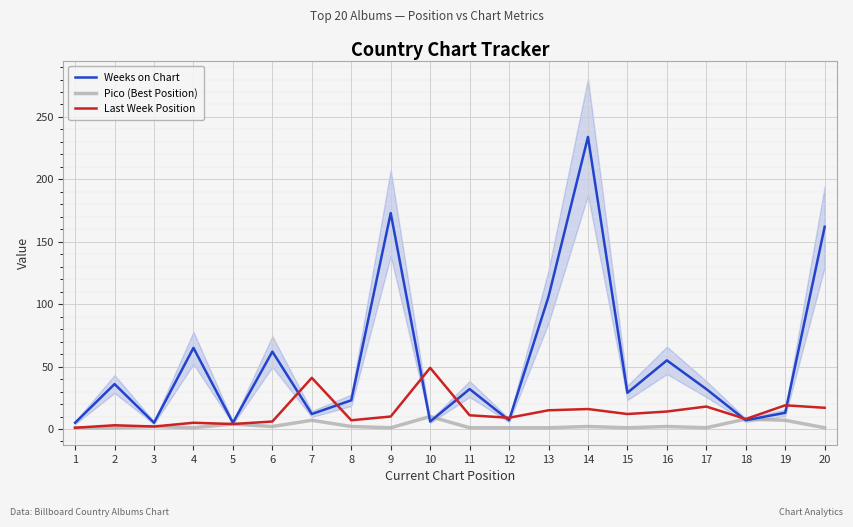

Reading left to right, what are all the values shown in this chart?

Weeks on Chart: 1=5	2=36	3=5	4=65	5=5	6=62	7=12	8=23	9=173	10=6	11=32	12=7	13=106	14=234	15=29	16=55	17=32	18=7	19=13	20=162
Pico (Best Position): 1=1	2=1	3=2	4=1	5=4	6=2	7=7	8=2	9=1	10=10	11=1	12=1	13=1	14=2	15=1	16=2	17=1	18=8	19=7	20=1
Last Week Position: 1=1	2=3	3=2	4=5	5=4	6=6	7=41	8=7	9=10	10=49	11=11	12=9	13=15	14=16	15=12	16=14	17=18	18=8	19=19	20=17